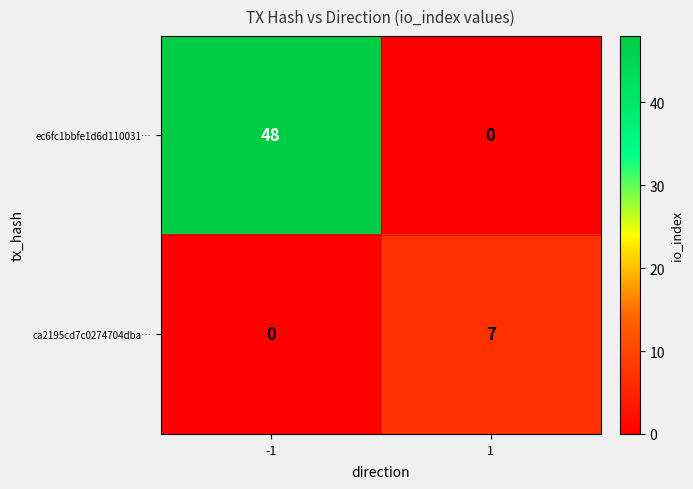

Is it true that ca2195cd7c0274704dba… equals 2 at 1?

False